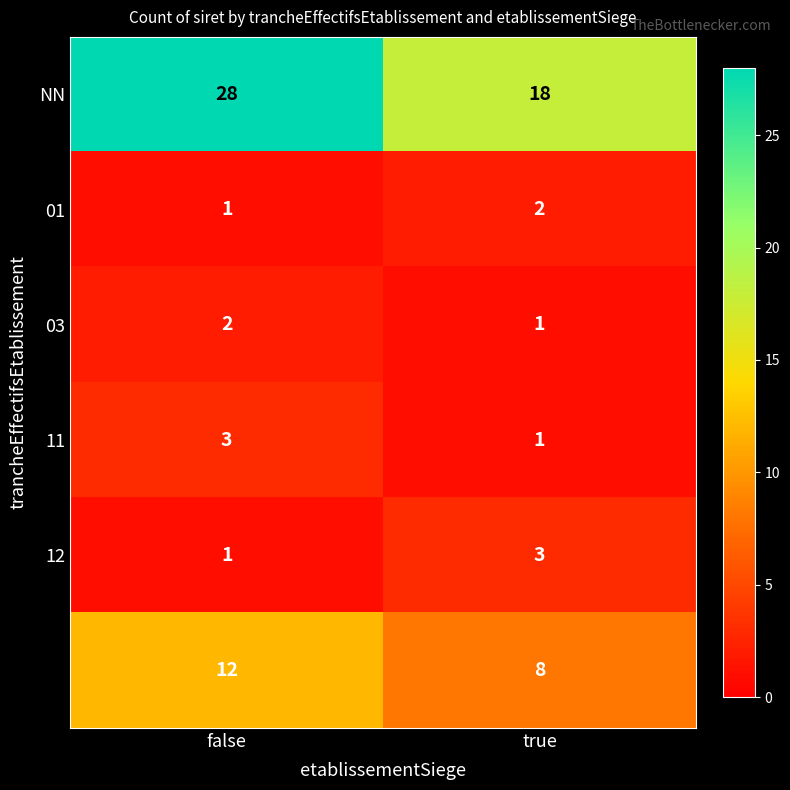

At which category does the chart reach its peak across all series?

false